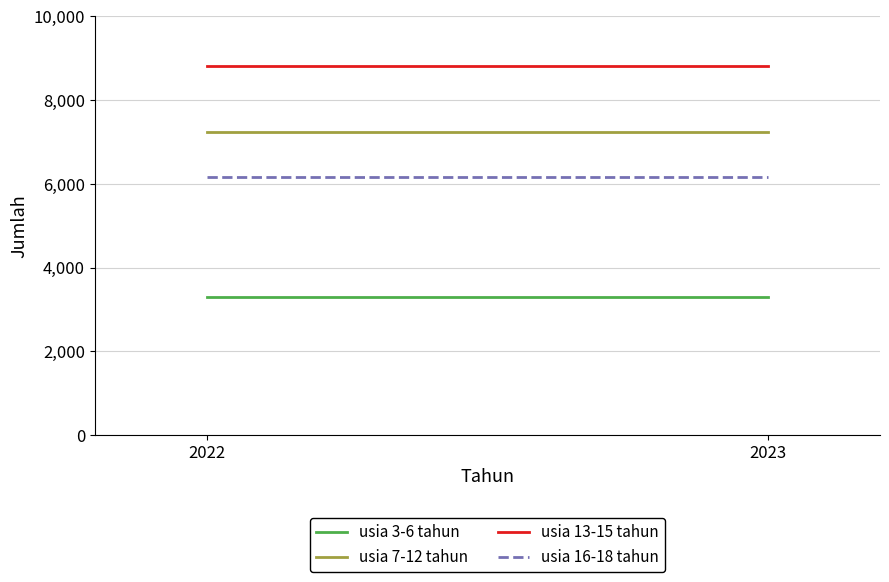

The usia 13-15 tahun series shows 13466 at 2022. True or false?

False